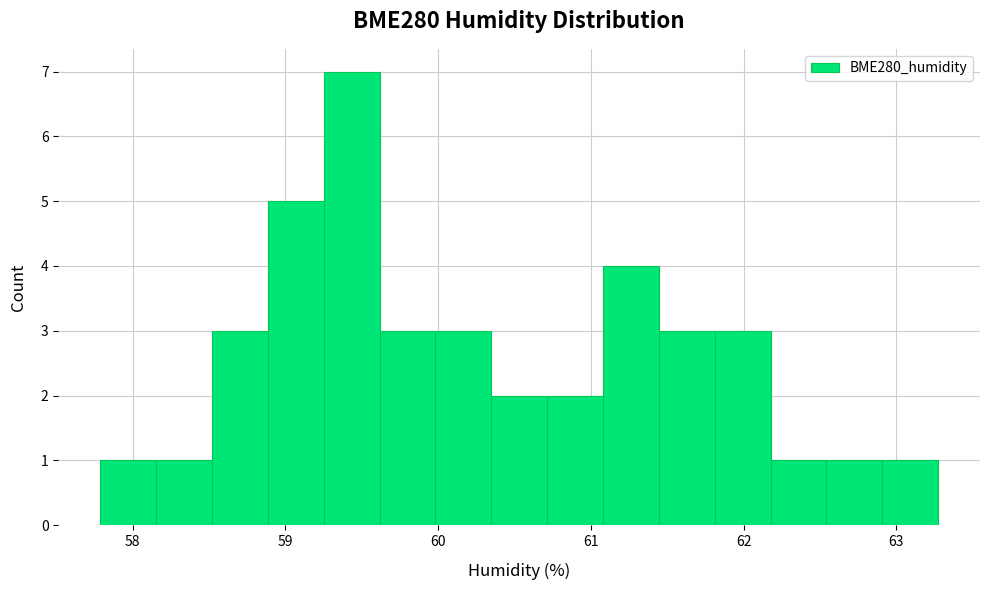

Around what value on the x-axis is the tallest bar? Give the approximate position of its centre, as read against the axis.

59.4